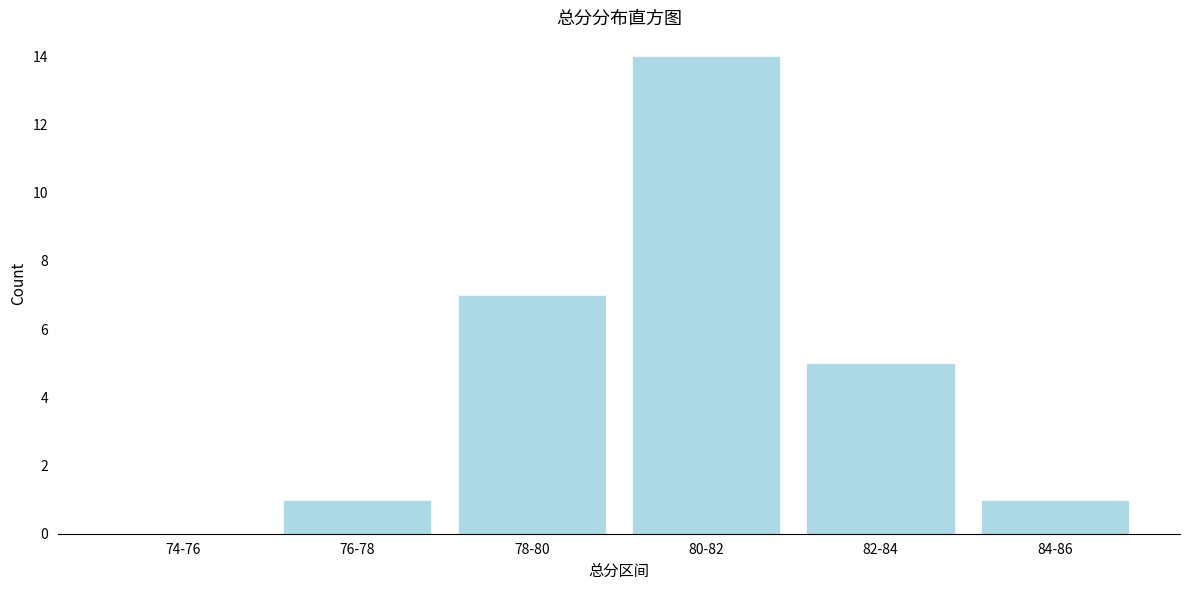

Reading left to right, what are all the values shown in this chart?

74-76=0	76-78=1	78-80=7	80-82=14	82-84=5	84-86=1